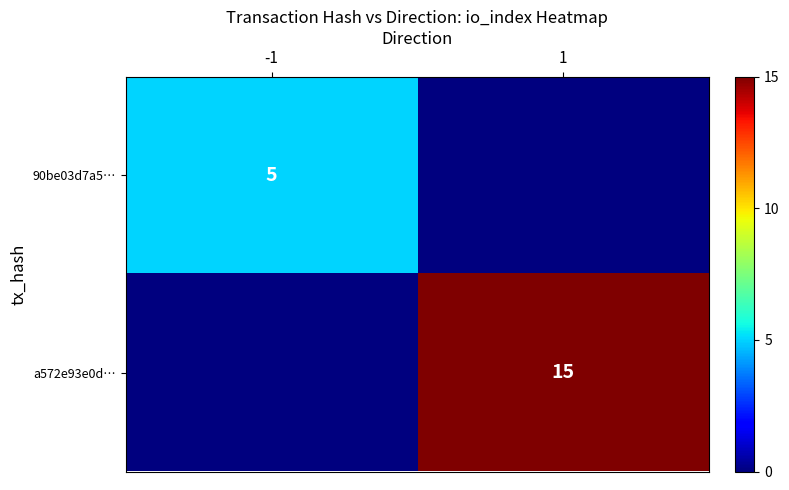

The a572e93e0d… series shows 15 at 1. True or false?

True